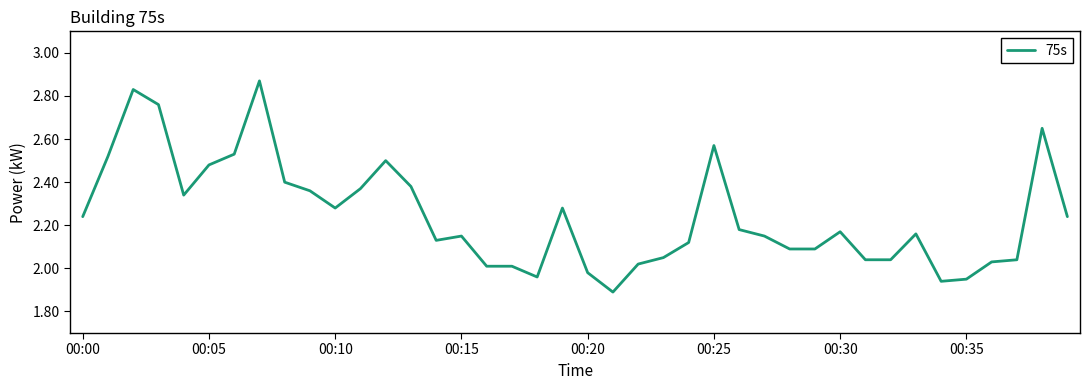

How many lines are shown in the chart?

1